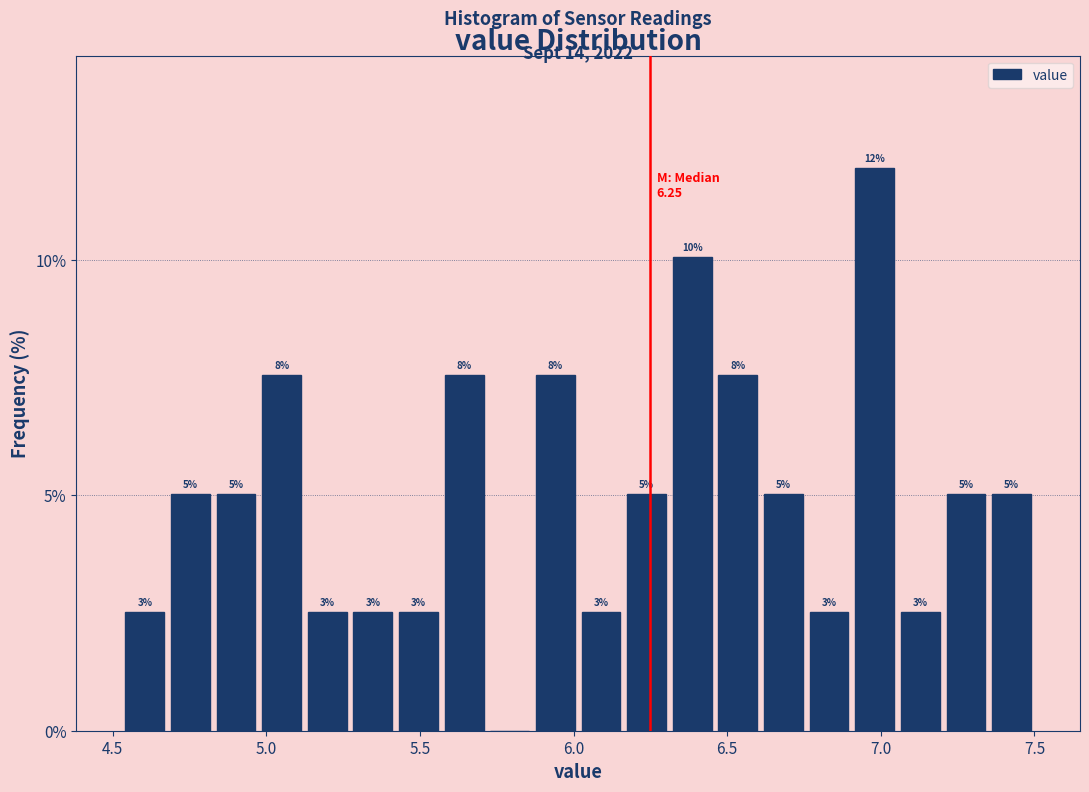

Around what value on the x-axis is the tallest bar? Give the approximate position of its centre, as read against the axis.

7.00